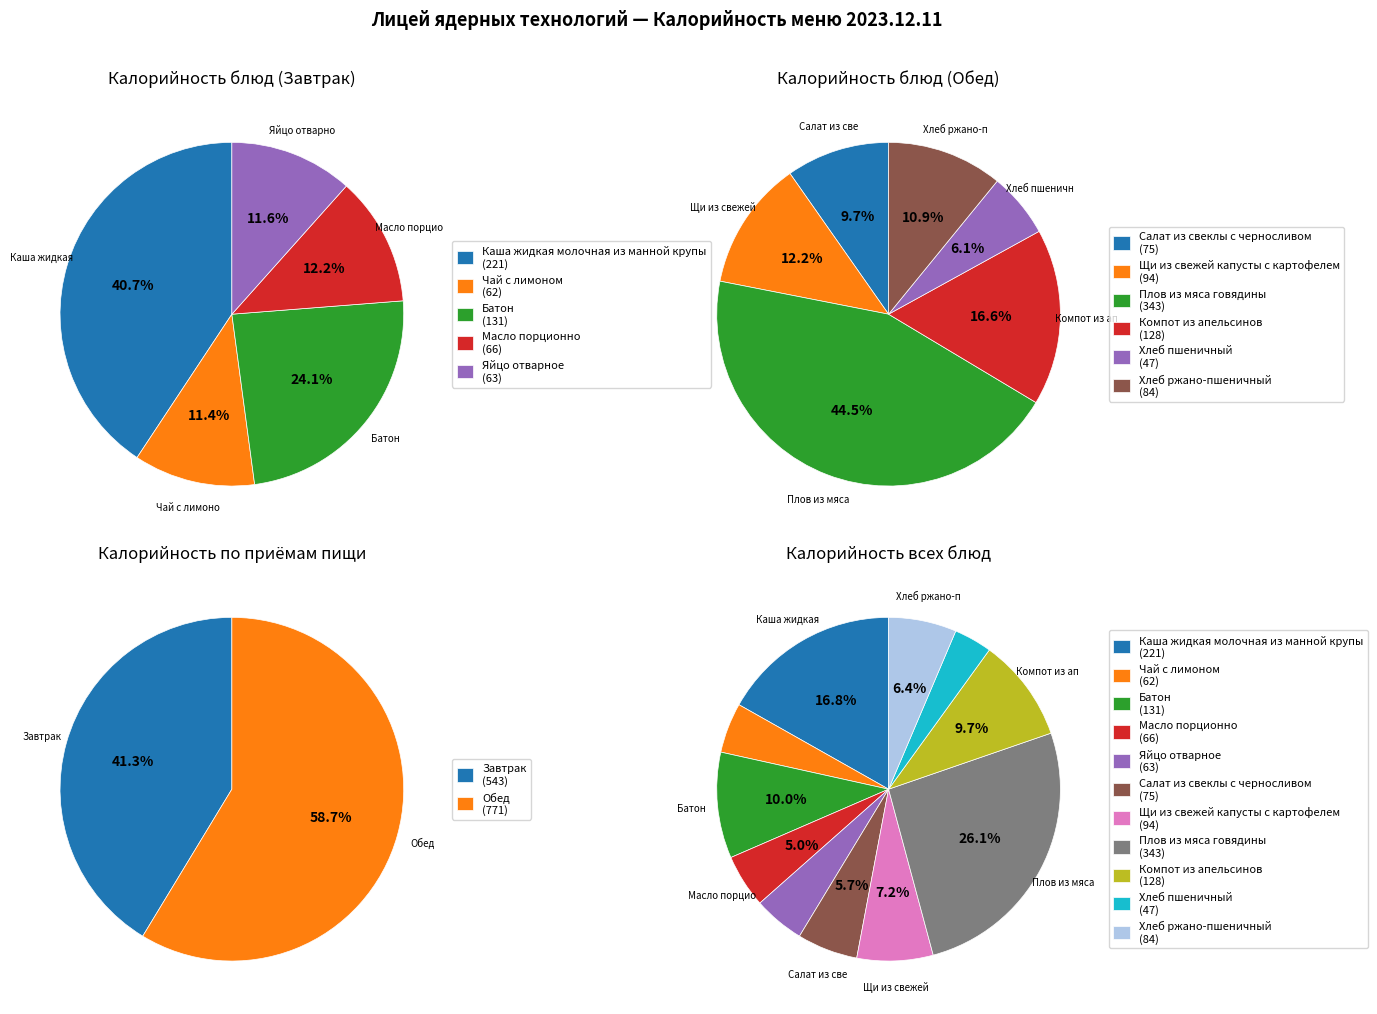

Is it true that Хлеб ржано-пшеничный is 6% of the pie?

True